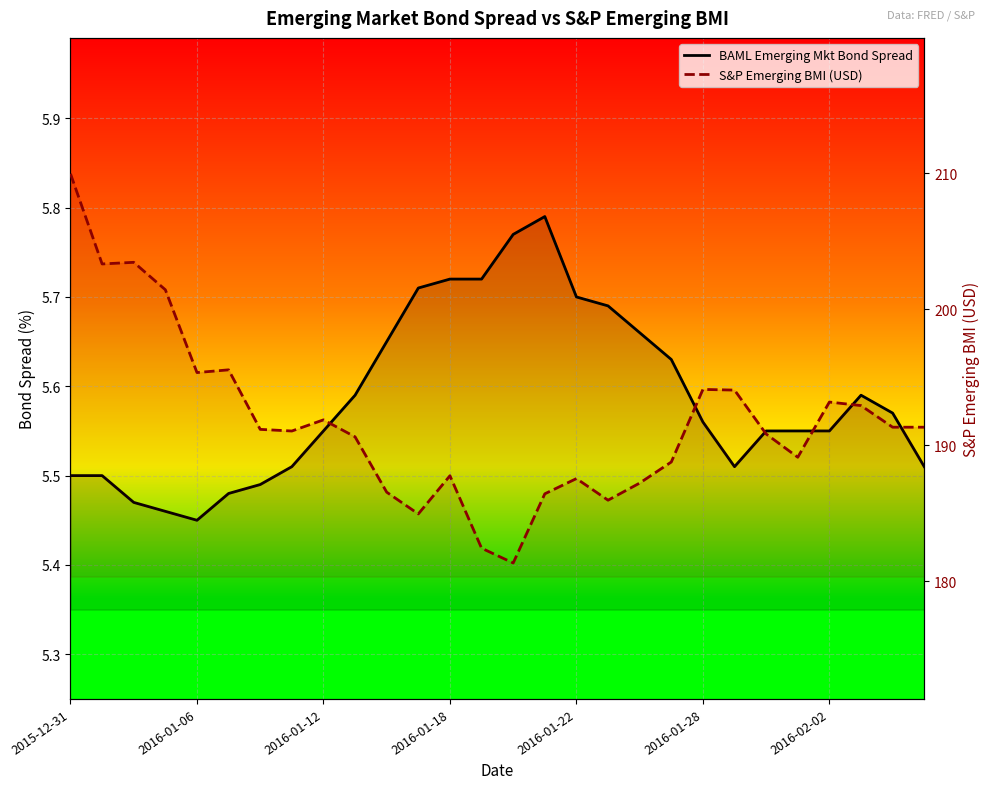

How many interior local valleys does the BAML Emerging Mkt Bond Spread series have?

2